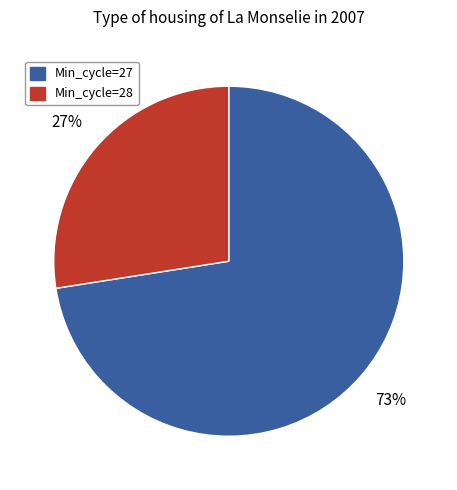

Is there any slice that represents more than half of the pie?

Yes